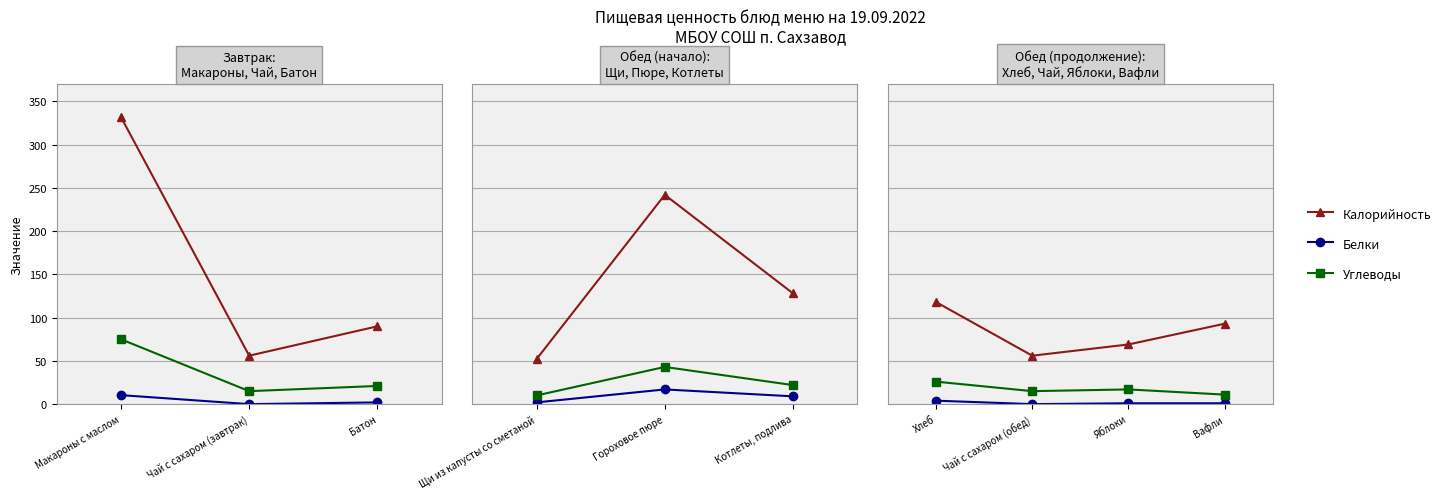

True or false: Углеводы has more than 2 interior local peaks.

False